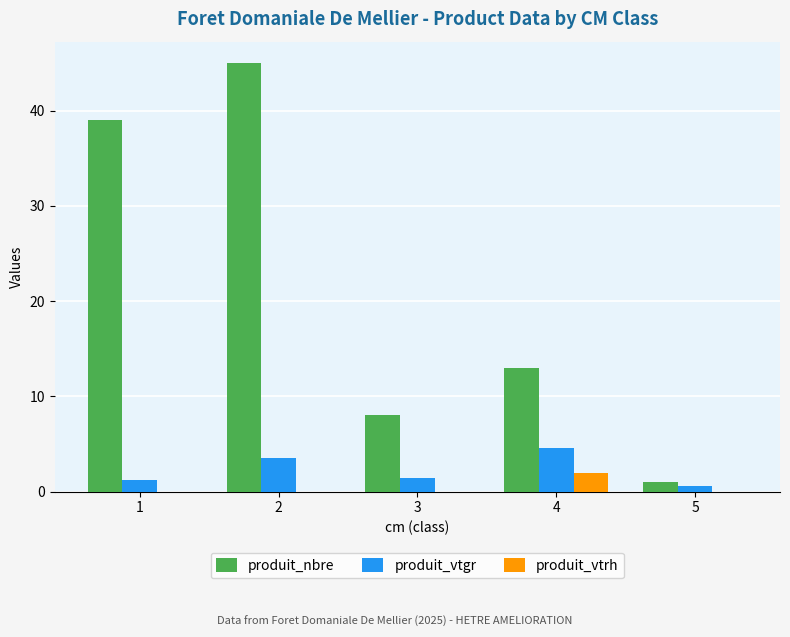

Which series changed the most between 3 and 4?

produit_nbre